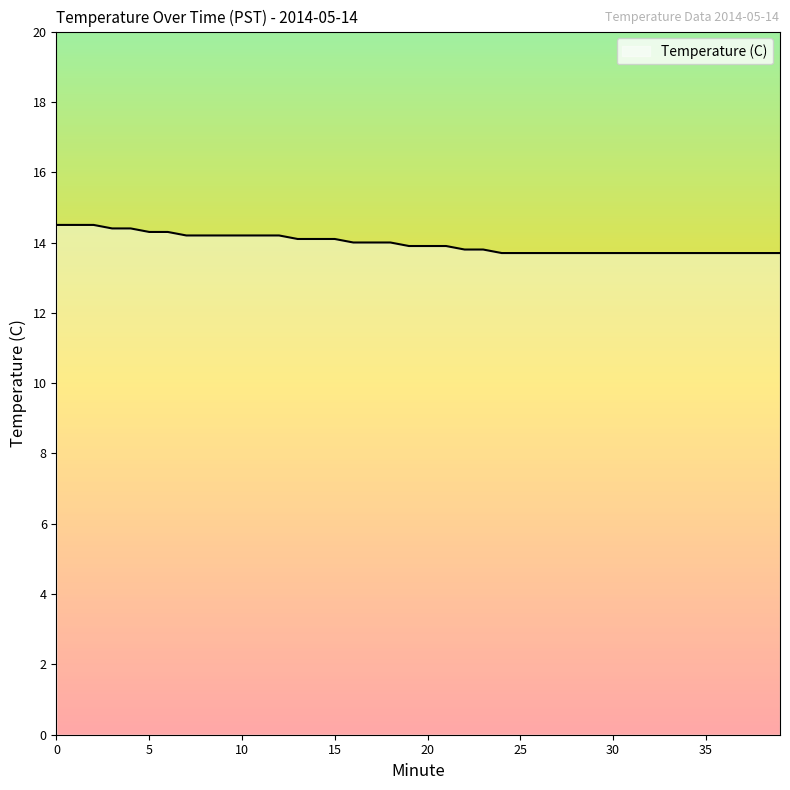

What is the difference between the maximum and minimum values?

0.8